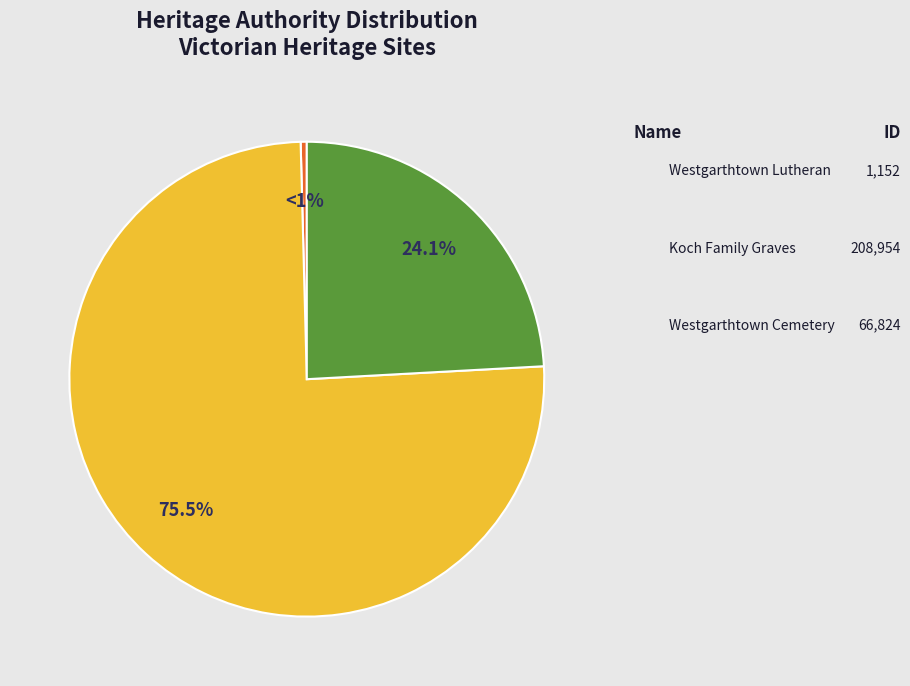

To the nearest percent, what is the difference between the largest and smallest slice percentages?

75%